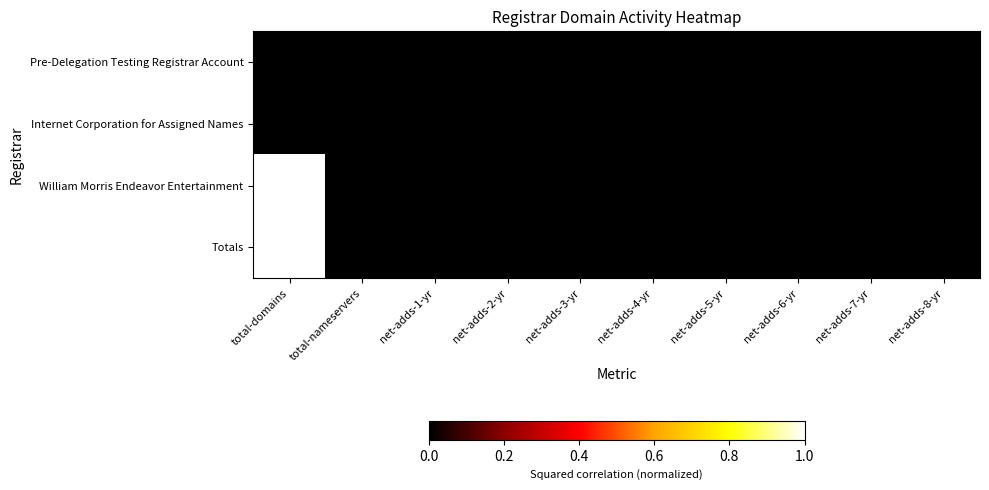

At how many categories does at least one series exceed 0?

2